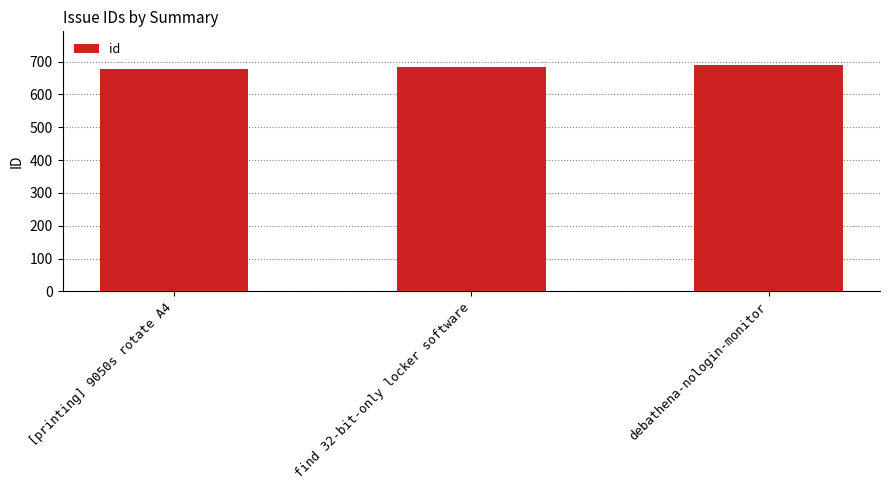

The value at debathena-nologin-monitor is 689. True or false?

True